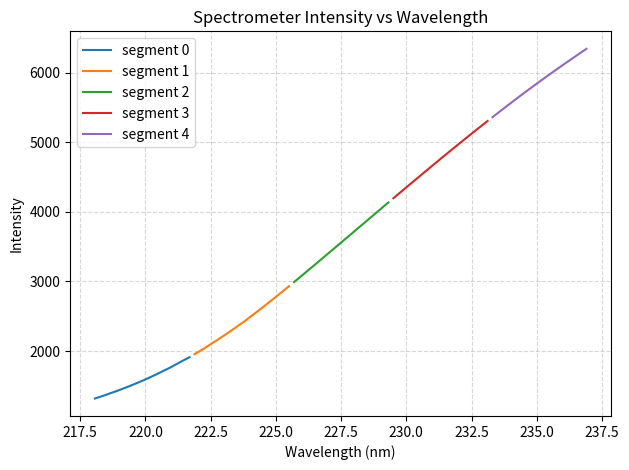

What is the minimum value for segment 3?

4195.5